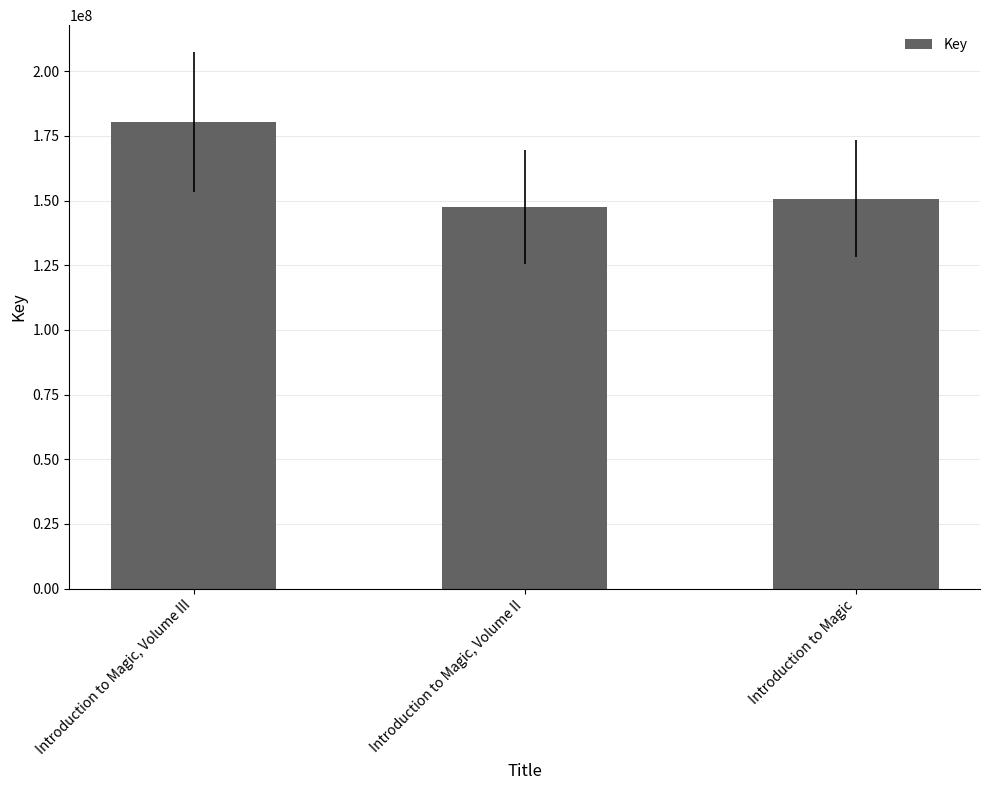

Reading right to left, list all the values displayed in this chart.

150801122	147527804	180400250